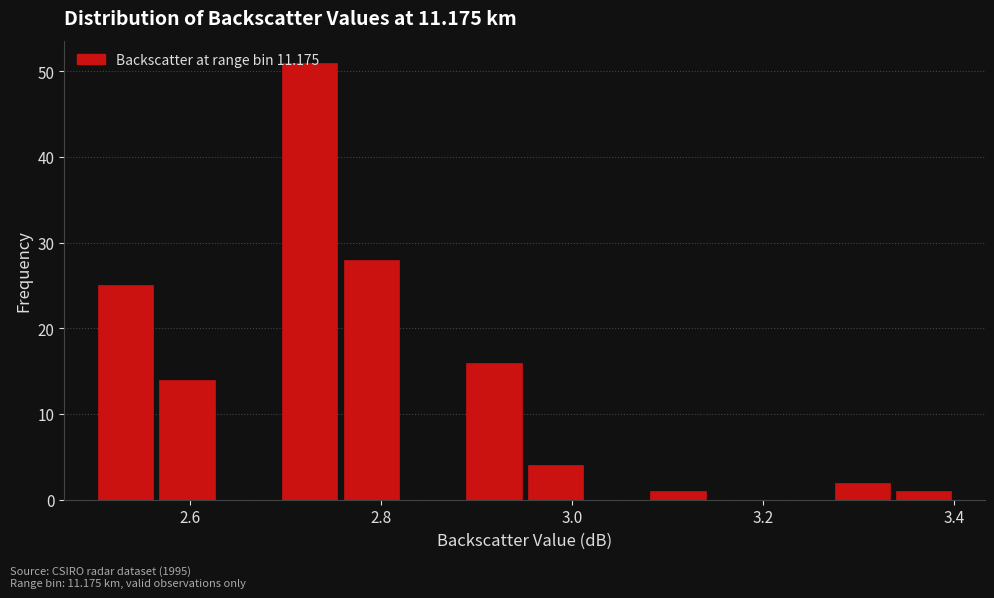

Read against the x-axis, roughly where is the centre of the tallest bar?

2.72